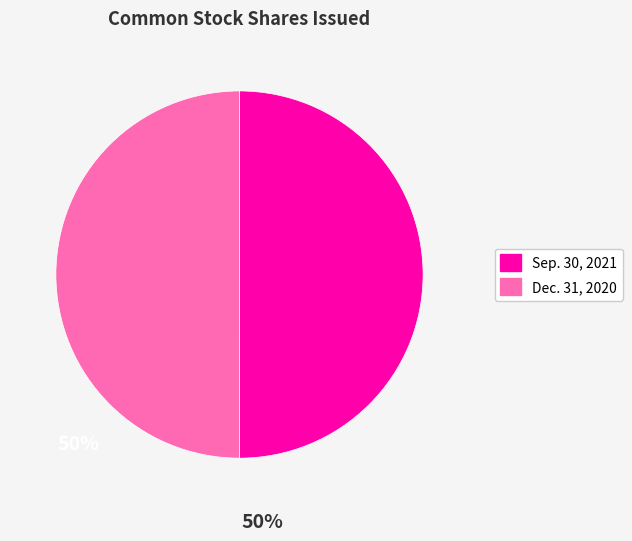

Combined, do Dec. 31, 2020 and Sep. 30, 2021 account for over 50%?

Yes